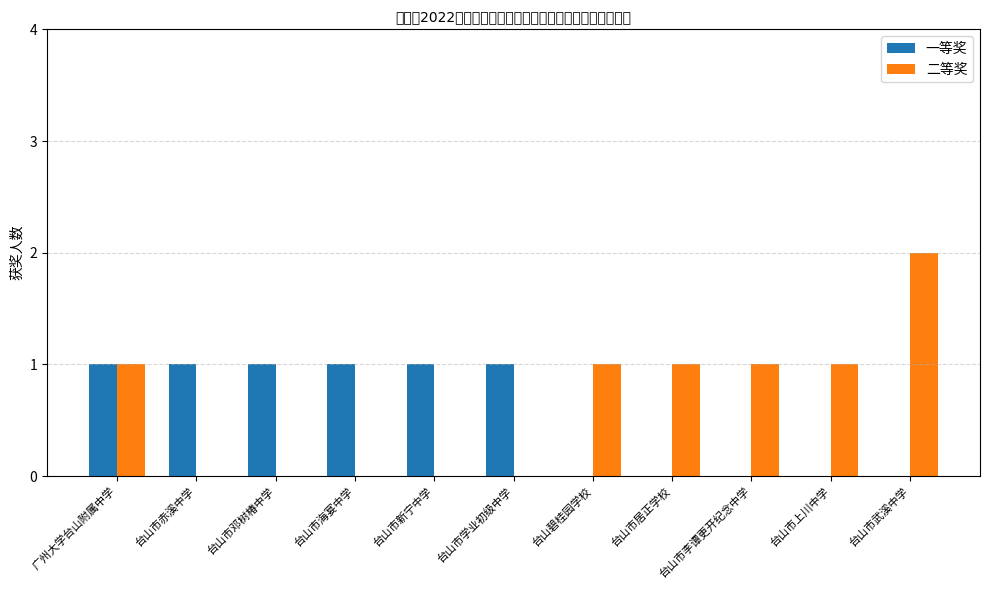

Reading left to right, transcribe all the data shown in this chart.

一等奖: 广州大学台山附属中学=1	台山市赤溪中学=1	台山市邓树椿中学=1	台山市海宴中学=1	台山市新宁中学=1	台山市学业初级中学=1	台山碧桂园学校=0	台山市居正学校=0	台山市李谭更开纪念中学=0	台山市上川中学=0	台山市武溪中学=0
二等奖: 广州大学台山附属中学=1	台山市赤溪中学=0	台山市邓树椿中学=0	台山市海宴中学=0	台山市新宁中学=0	台山市学业初级中学=0	台山碧桂园学校=1	台山市居正学校=1	台山市李谭更开纪念中学=1	台山市上川中学=1	台山市武溪中学=2